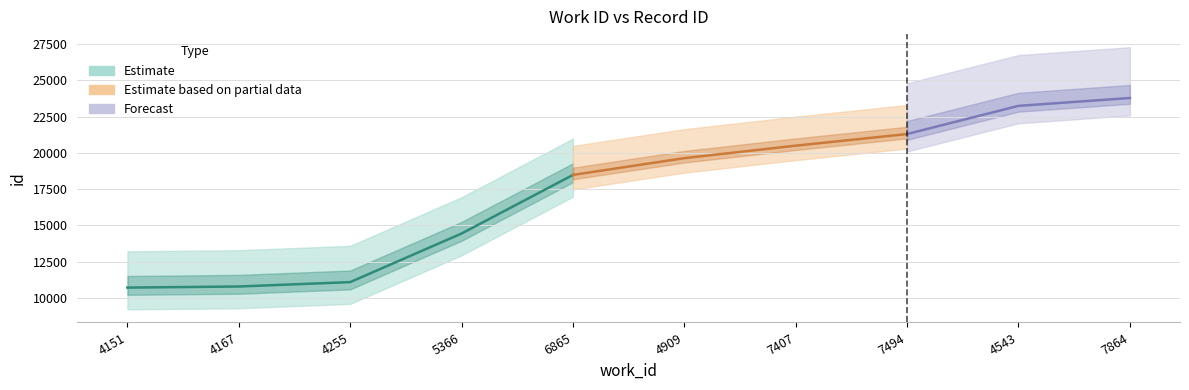

Does the chart have visible grid lines?

Yes